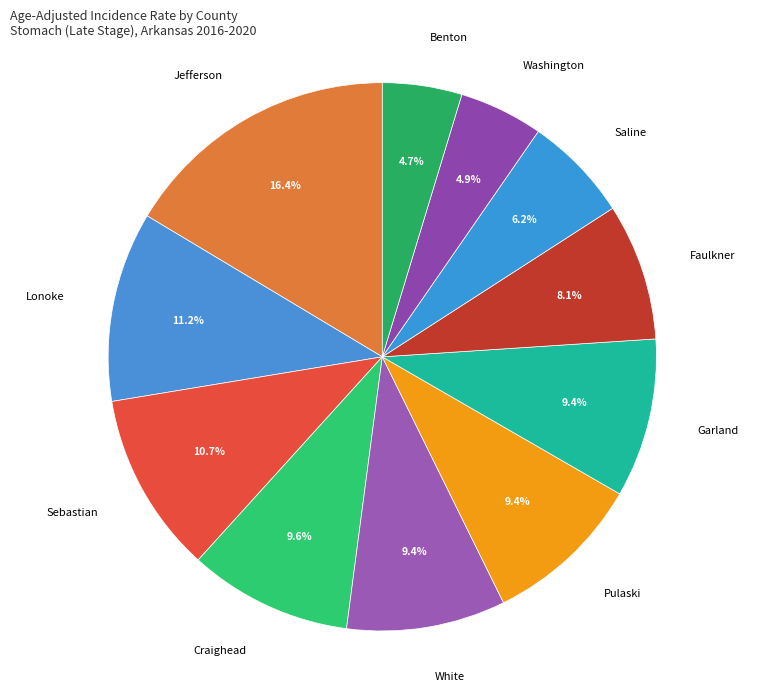

Count the number of slices in the pie.

11